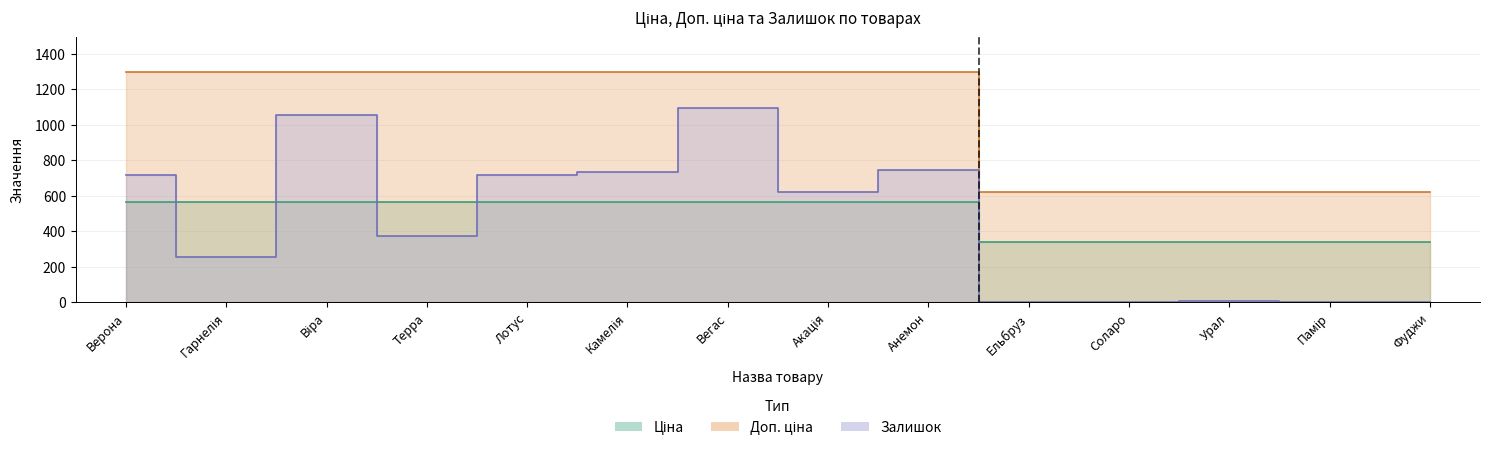

What is the value of the Залишок point at the 2nd from the left?

256.0